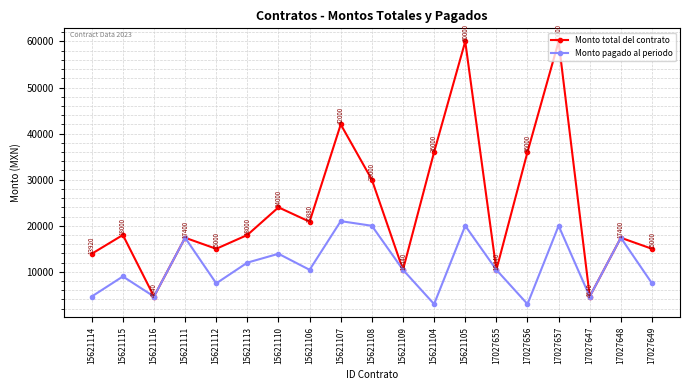

What are all the series names shown in the legend?

Monto total del contrato, Monto pagado al periodo